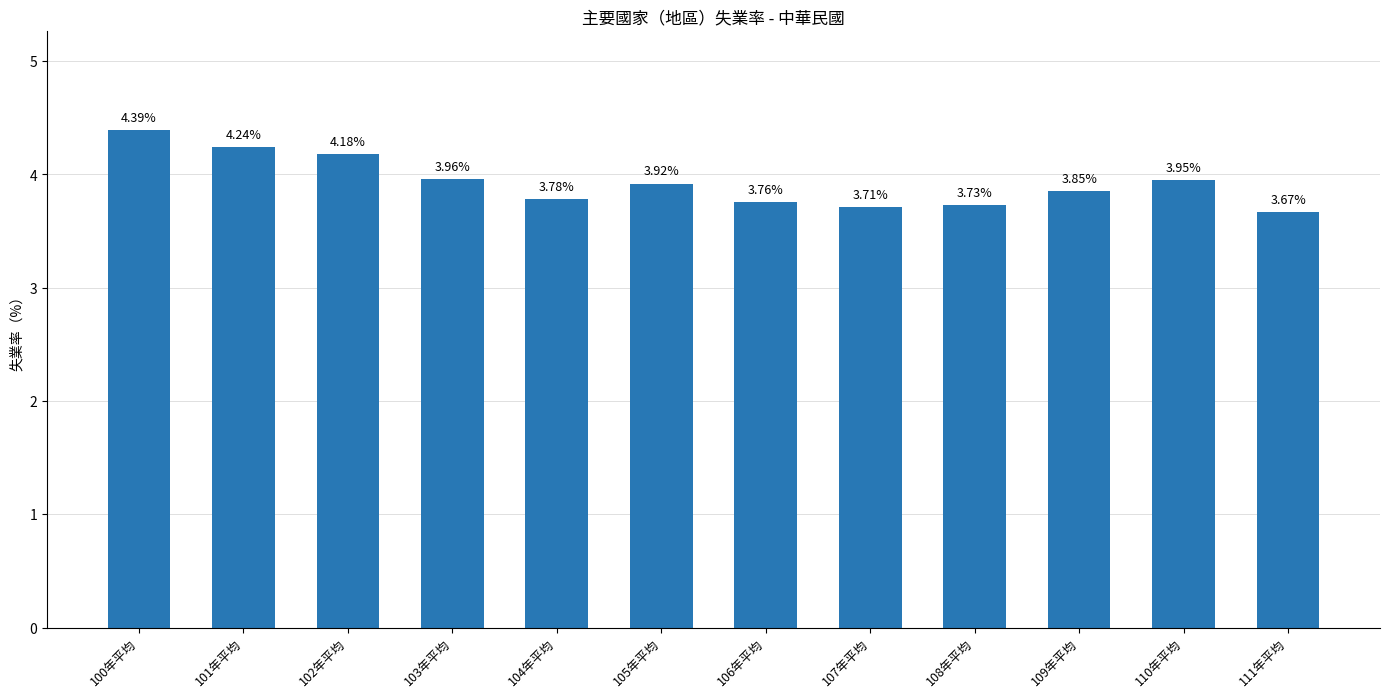

What is the difference between the maximum and minimum values?

0.7